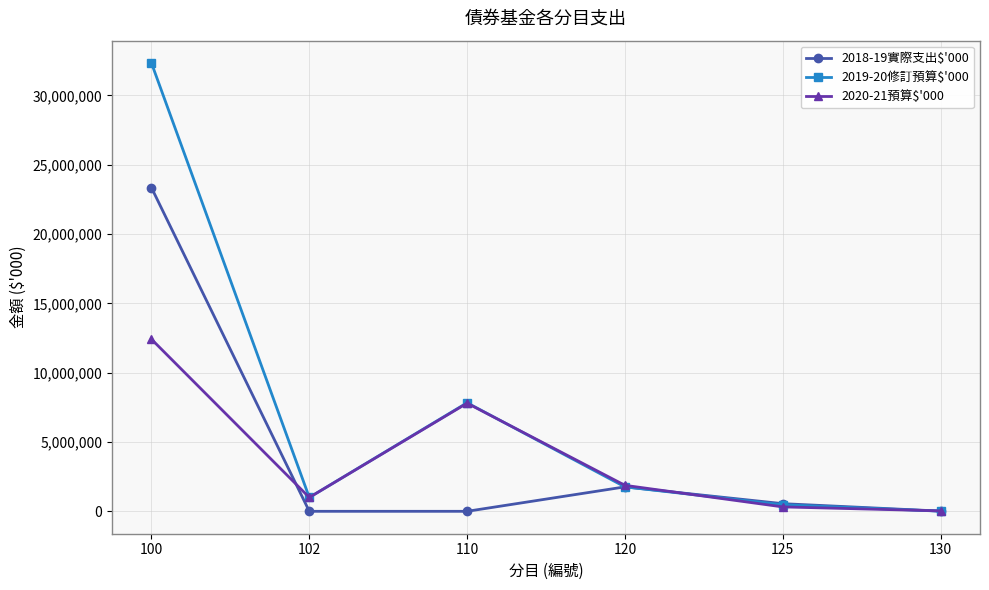

True or false: 2018-19實際支出$'000 has a value of 0 at 102.

True